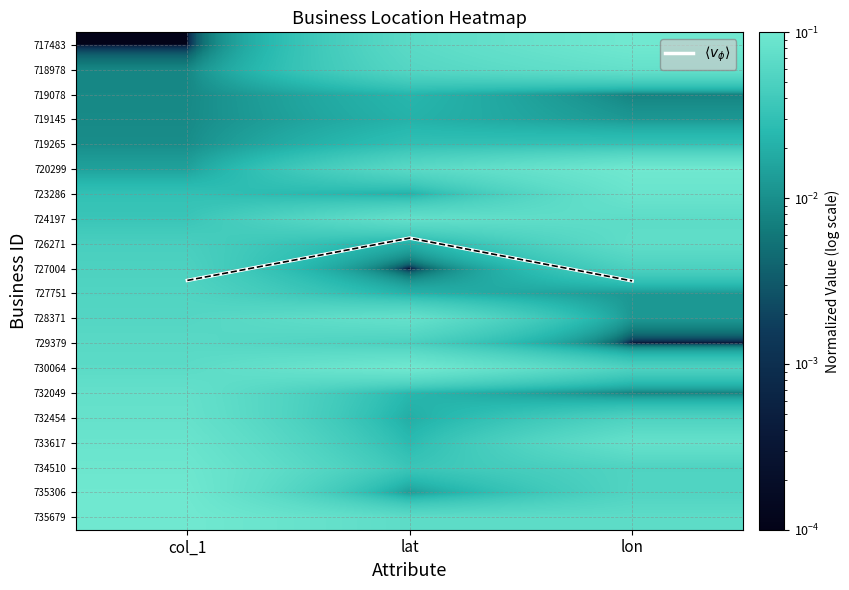

What is the average value of the $\langle v_\phi \rangle$ series?

8.9